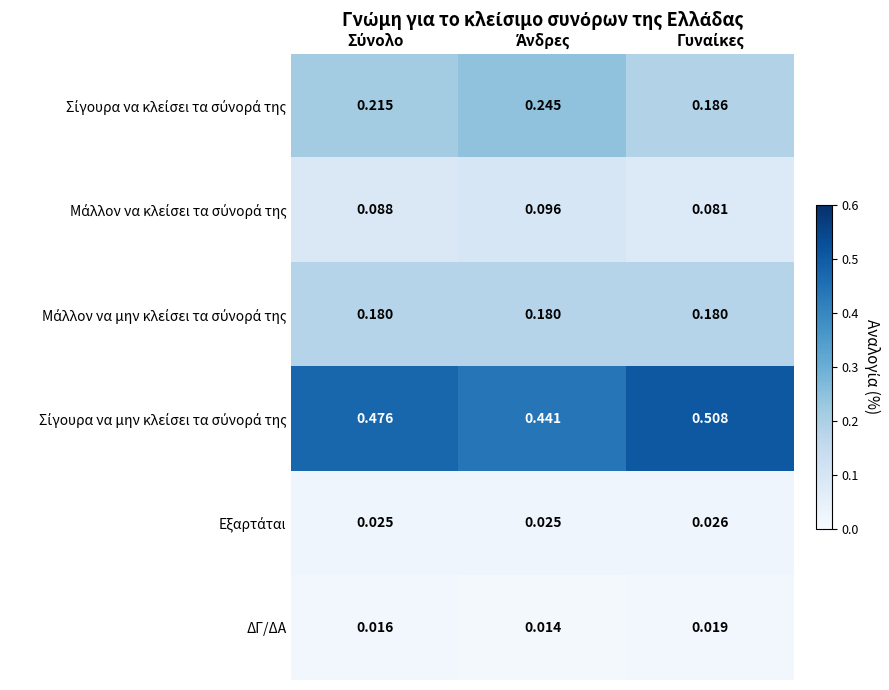

How many data points does each series have?

3